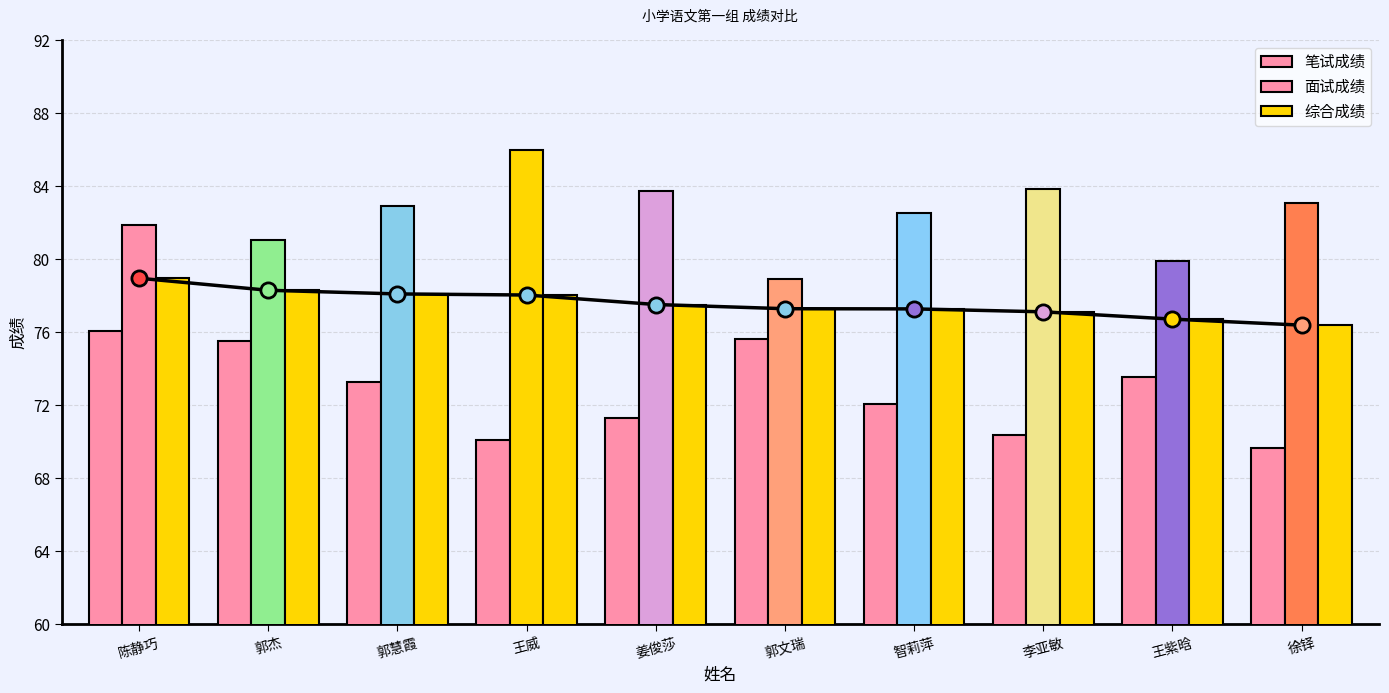

Is the value of 笔试成绩 at 李亚敏 greater than the value of 综合成绩 at 郭杰?

No